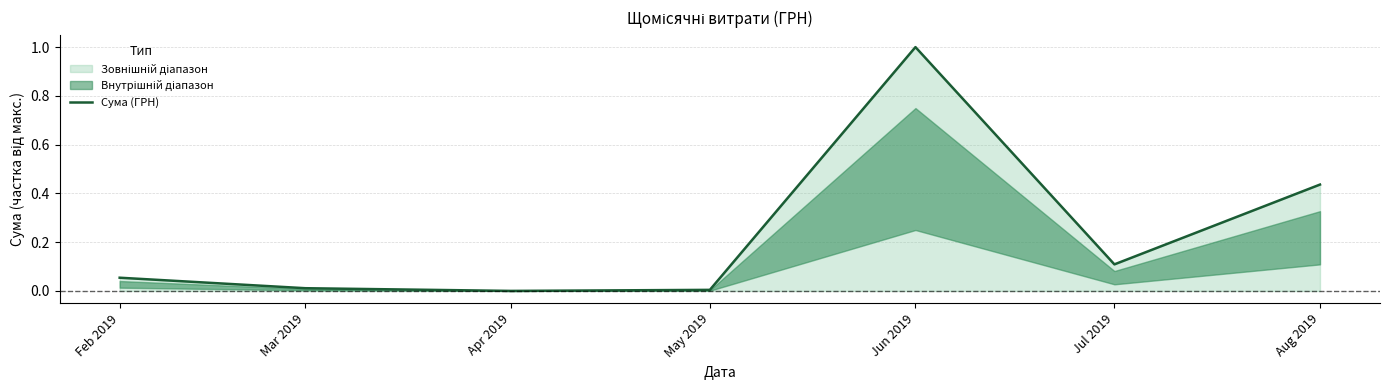

Which has a higher value, Mar 2019 or Apr 2019?

Mar 2019